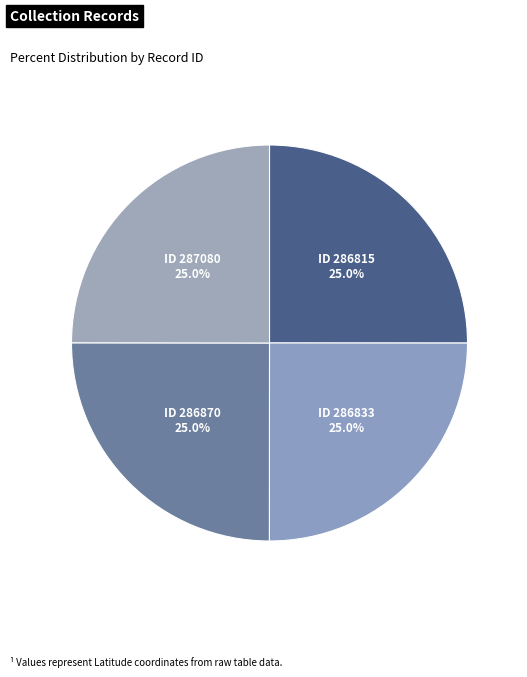

How many slices are in this pie chart?

4